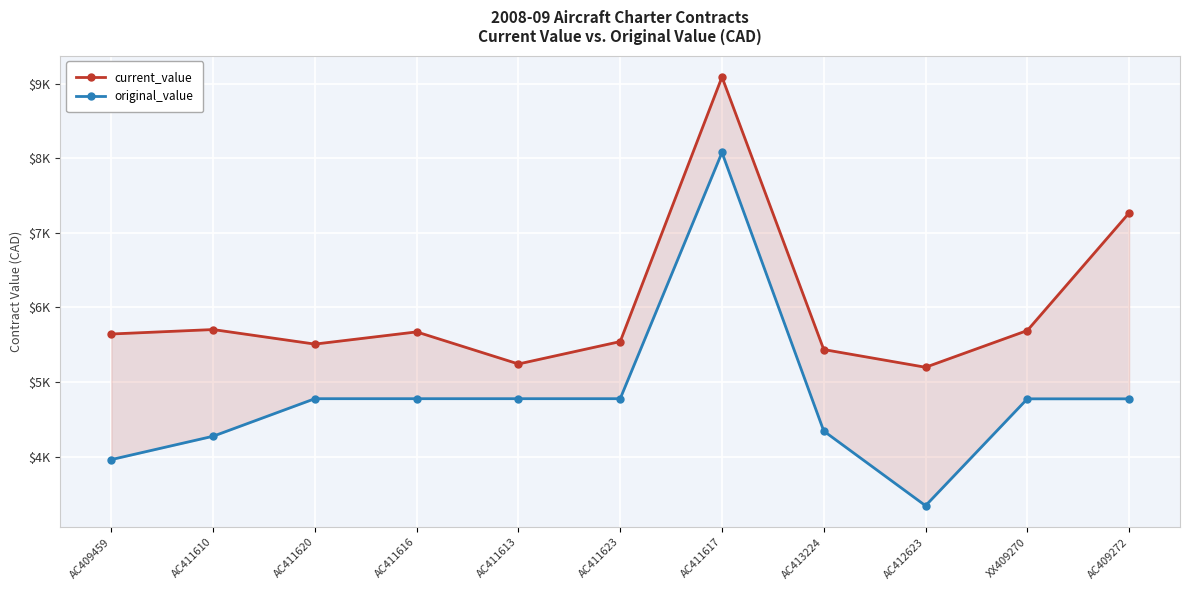

What is the approximate value of current_value at AC409272?

7268.2